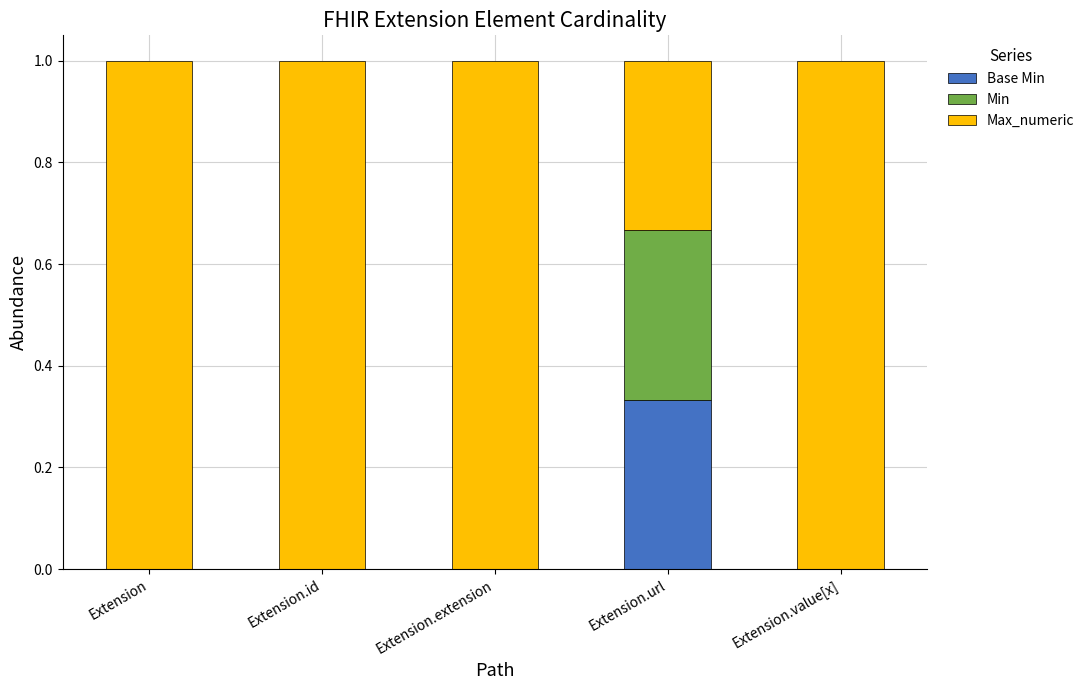

What is the total value across all series at Extension?

1.0